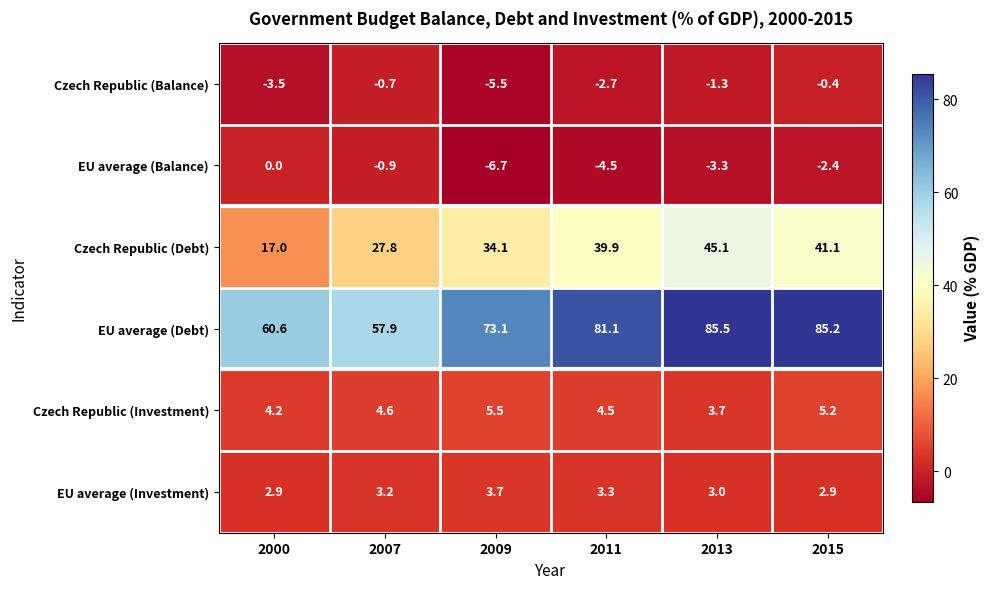

At which label does Czech Republic (Balance) reach its minimum?

2009